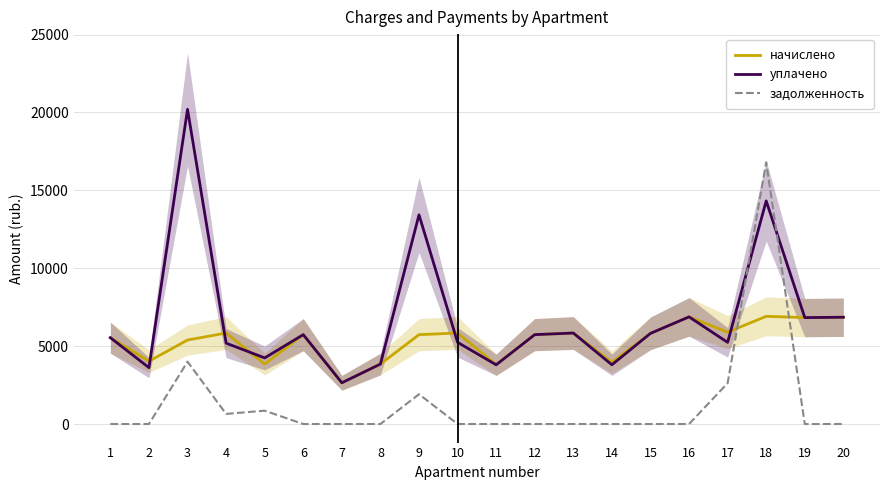

Reading left to right, list all the values displayed in this chart.

начислено: 1=5541.1	2=4032.0	3=5391.4	4=5840.6	5=3847.7	6=5737.0	7=2646.9	8=3847.7	9=5737.0	10=5840.6	11=3801.6	12=5737.0	13=5840.6	14=3963.4	15=5817.6	16=6877.4	17=5898.2	18=6912.0	19=6831.4	20=6854.4
уплачено: 1=5541.1	2=3619.0	3=20200.6	4=5191.7	5=4241.8	6=5737.0	7=2646.9	8=3847.7	9=13430.5	10=5242.4	11=3801.6	12=5737.0	13=5840.6	14=3801.6	15=5817.6	16=6877.4	17=5242.9	18=14321.5	19=6831.4	20=6854.4
задолженность: 1=0.0	2=0.0	3=4001.7	4=649.0	5=855.0	6=0.0	7=0.0	8=0.0	9=1912.3	10=0.0	11=0.0	12=0.0	13=0.0	14=0.0	15=0.0	16=0.0	17=2621.4	18=16802.0	19=0.0	20=0.0